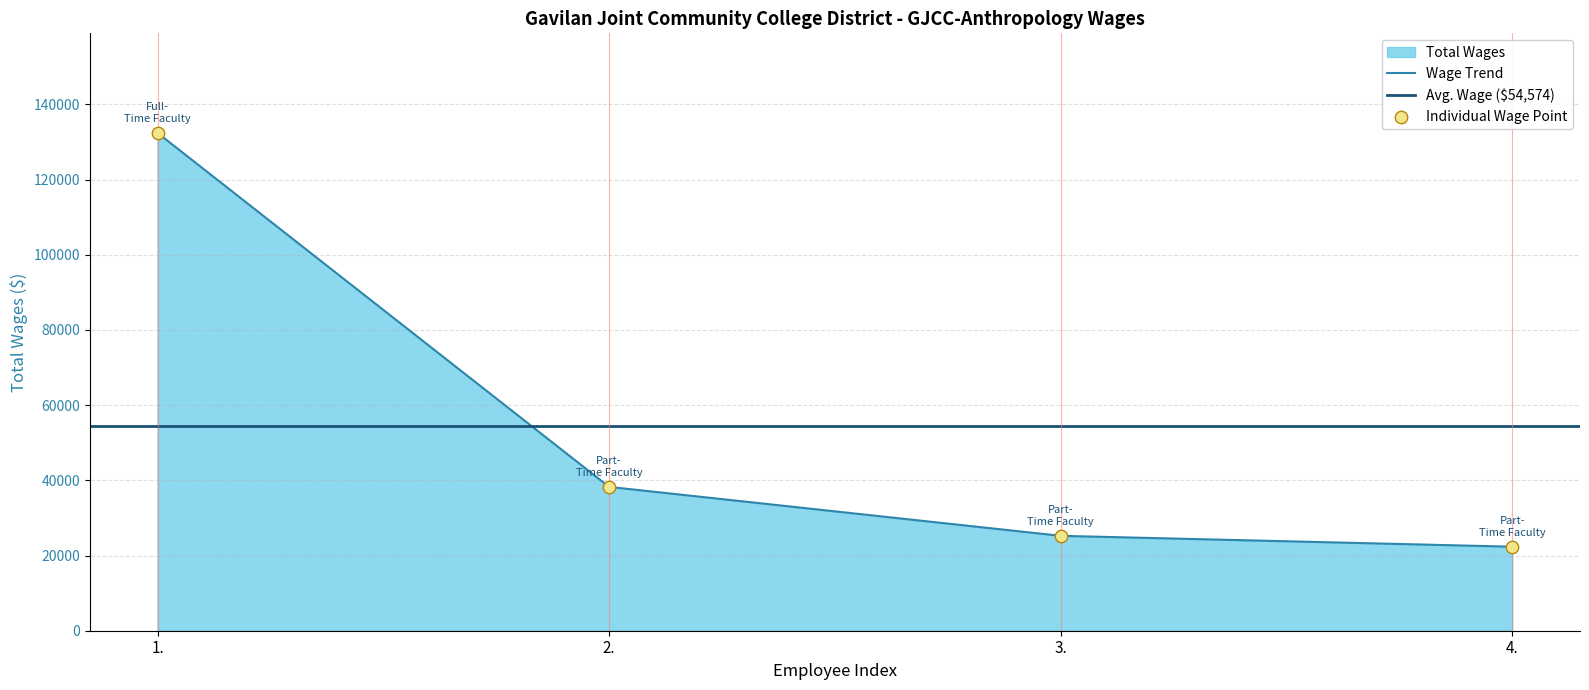

What is the change in value from 2. to 4.?

-15915